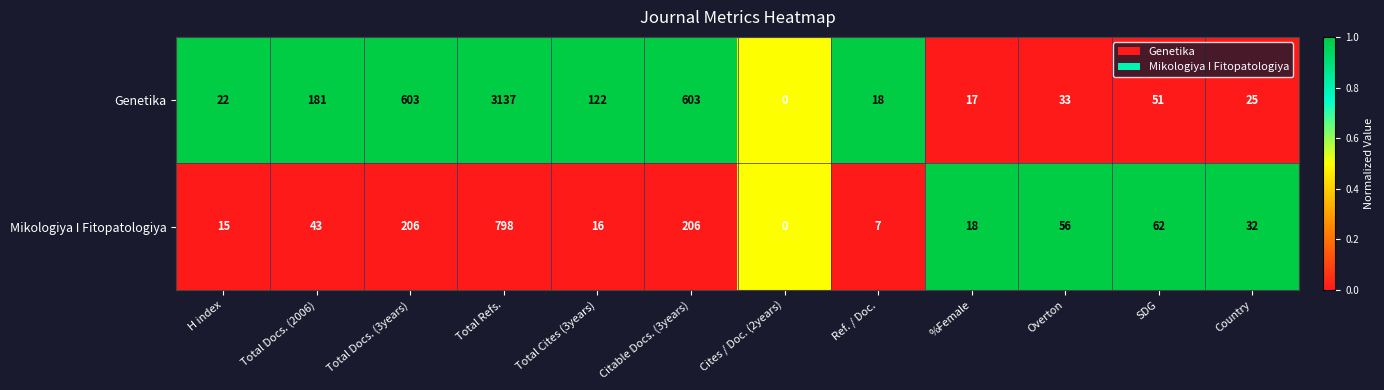

Which series has the largest total across all categories?

Genetika